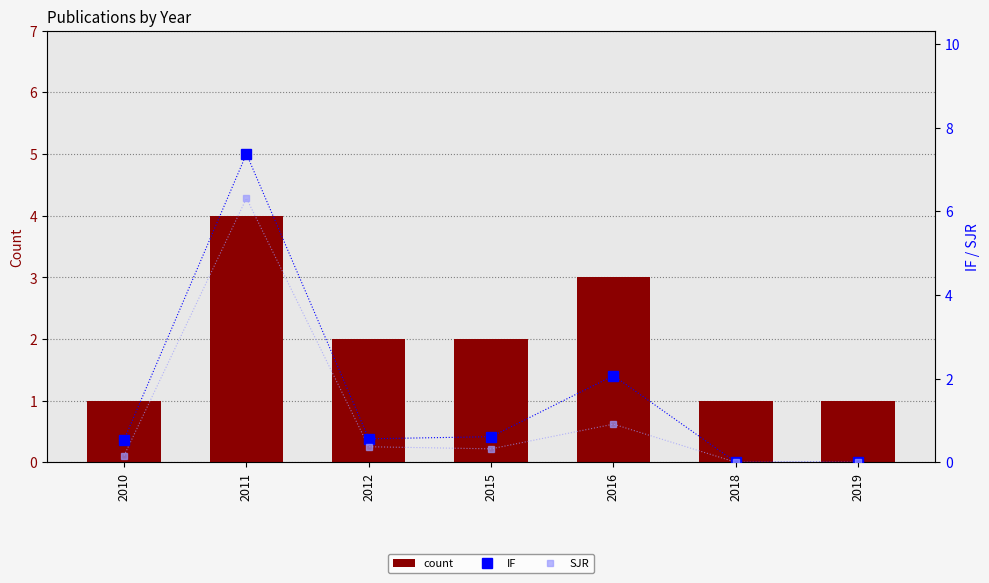

At which label does count reach its peak?

2011